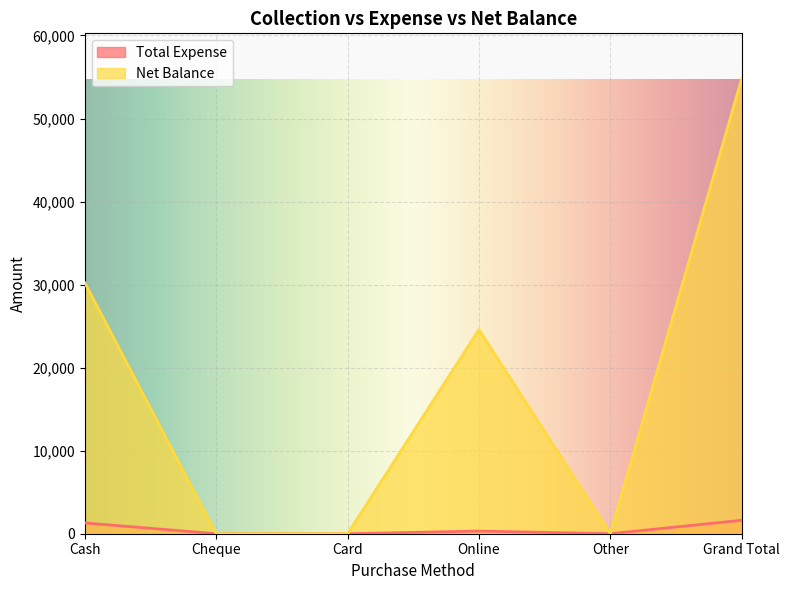

True or false: Net Balance and Total Expense intersect in this chart.

False